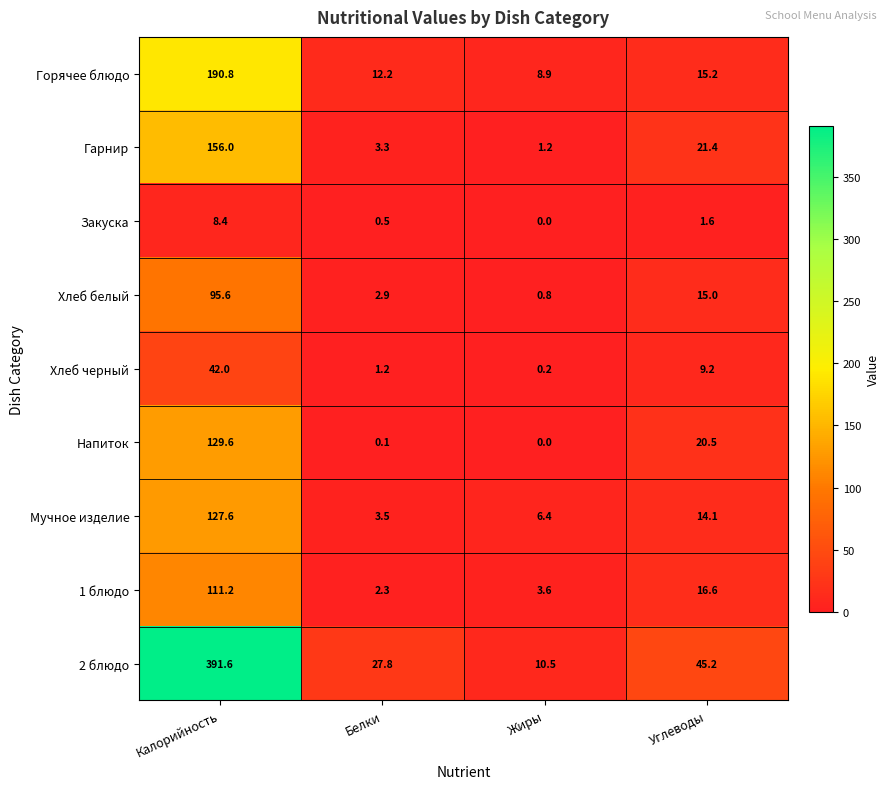

List the labels in order of Хлеб белый value, largest first.

Калорийность, Углеводы, Белки, Жиры